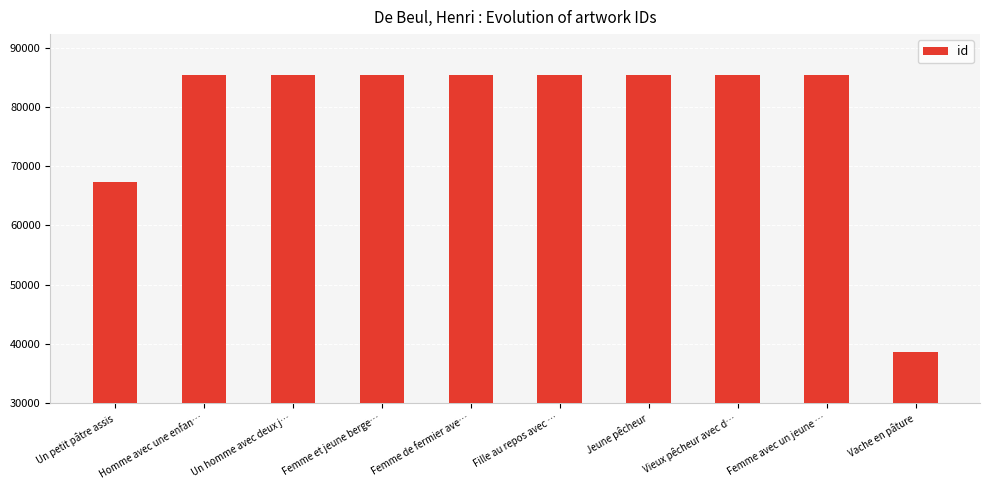

How many bars are there in total?

10